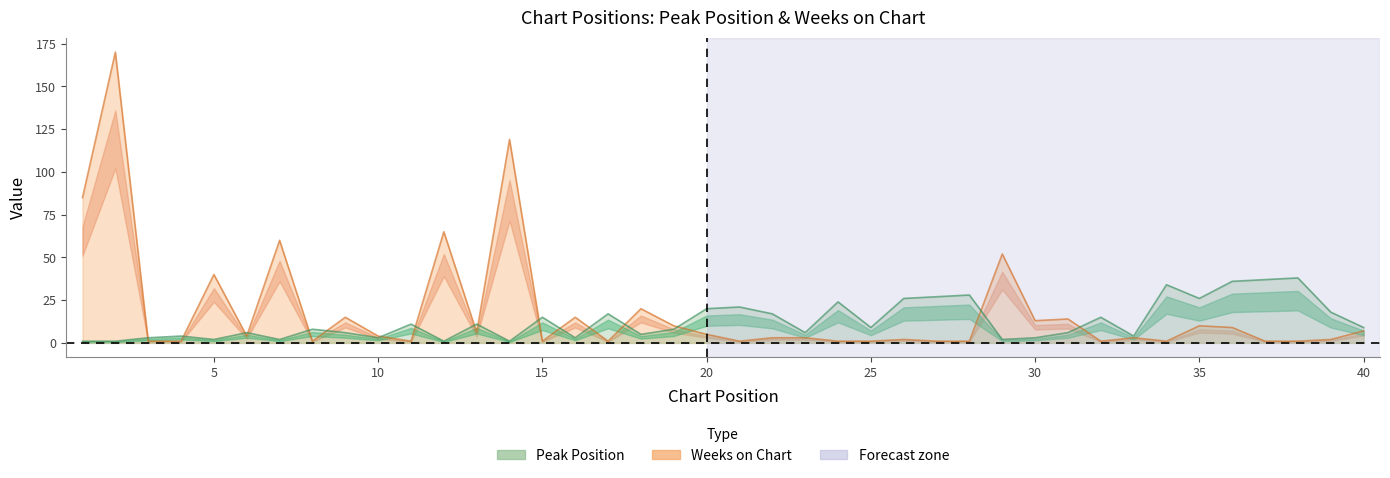

Does the chart display data point markers on the line(s)?

No